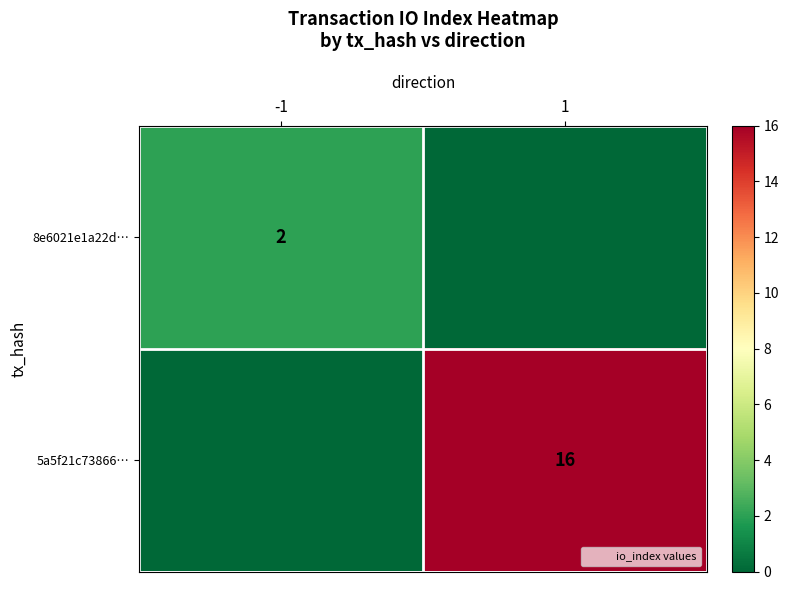

The 5a5f21c73866… series shows 26 at 1. True or false?

False